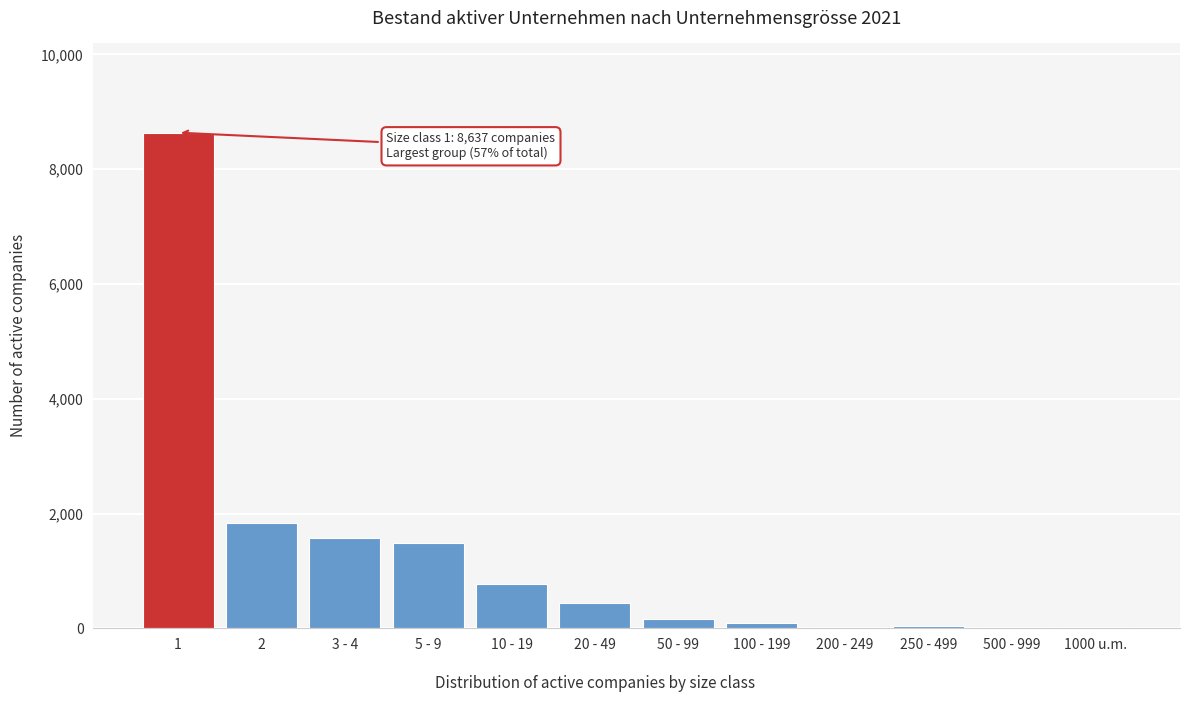

The value at 3 - 4 is 469. True or false?

False